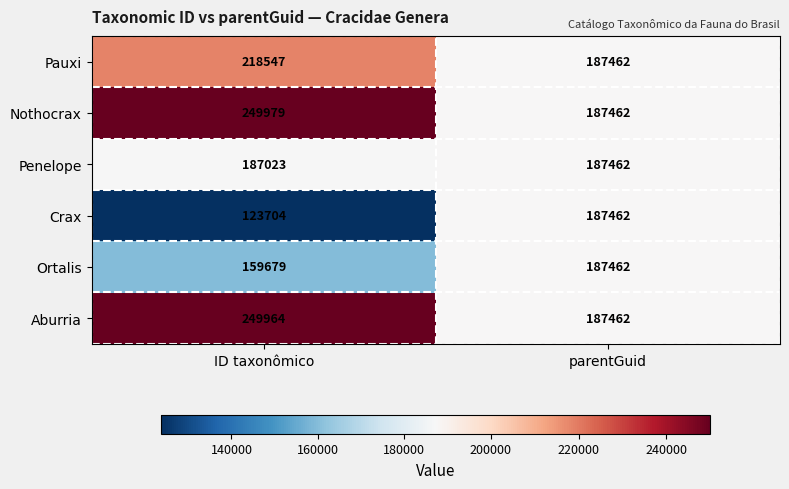

At which category is the sum across all series the highest?

ID taxonômico